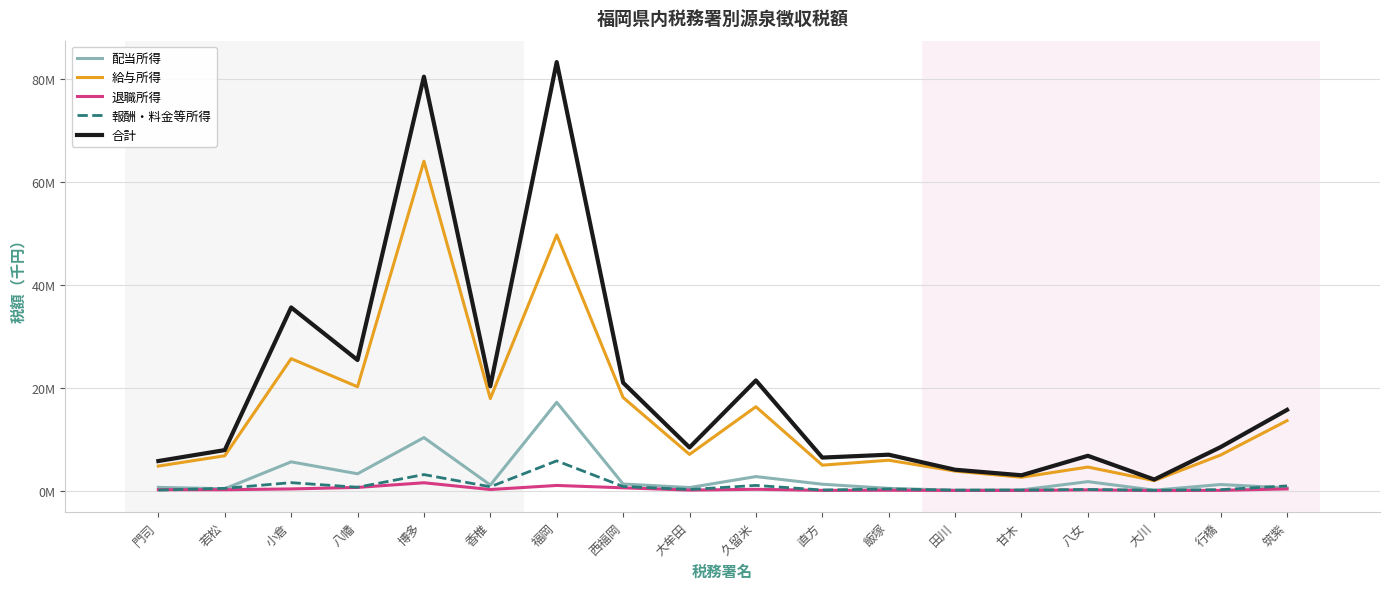

Which series has the widest spread of values?

合計